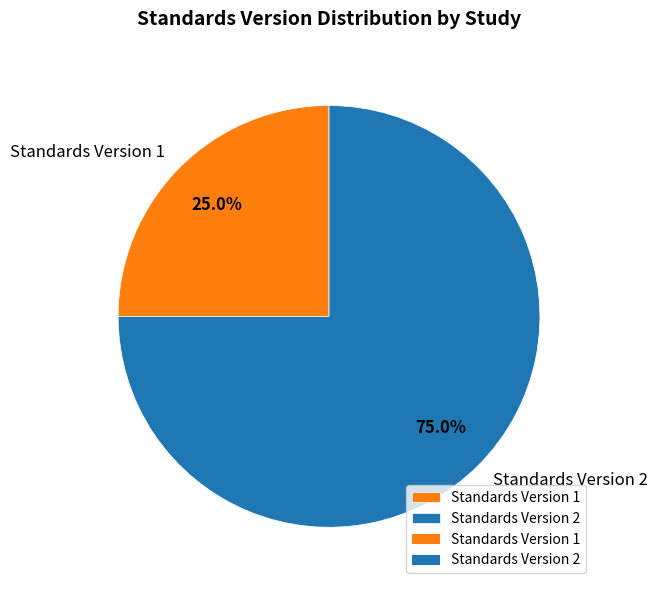

Combined, do Standards Version 1 and Standards Version 2 account for over 50%?

Yes